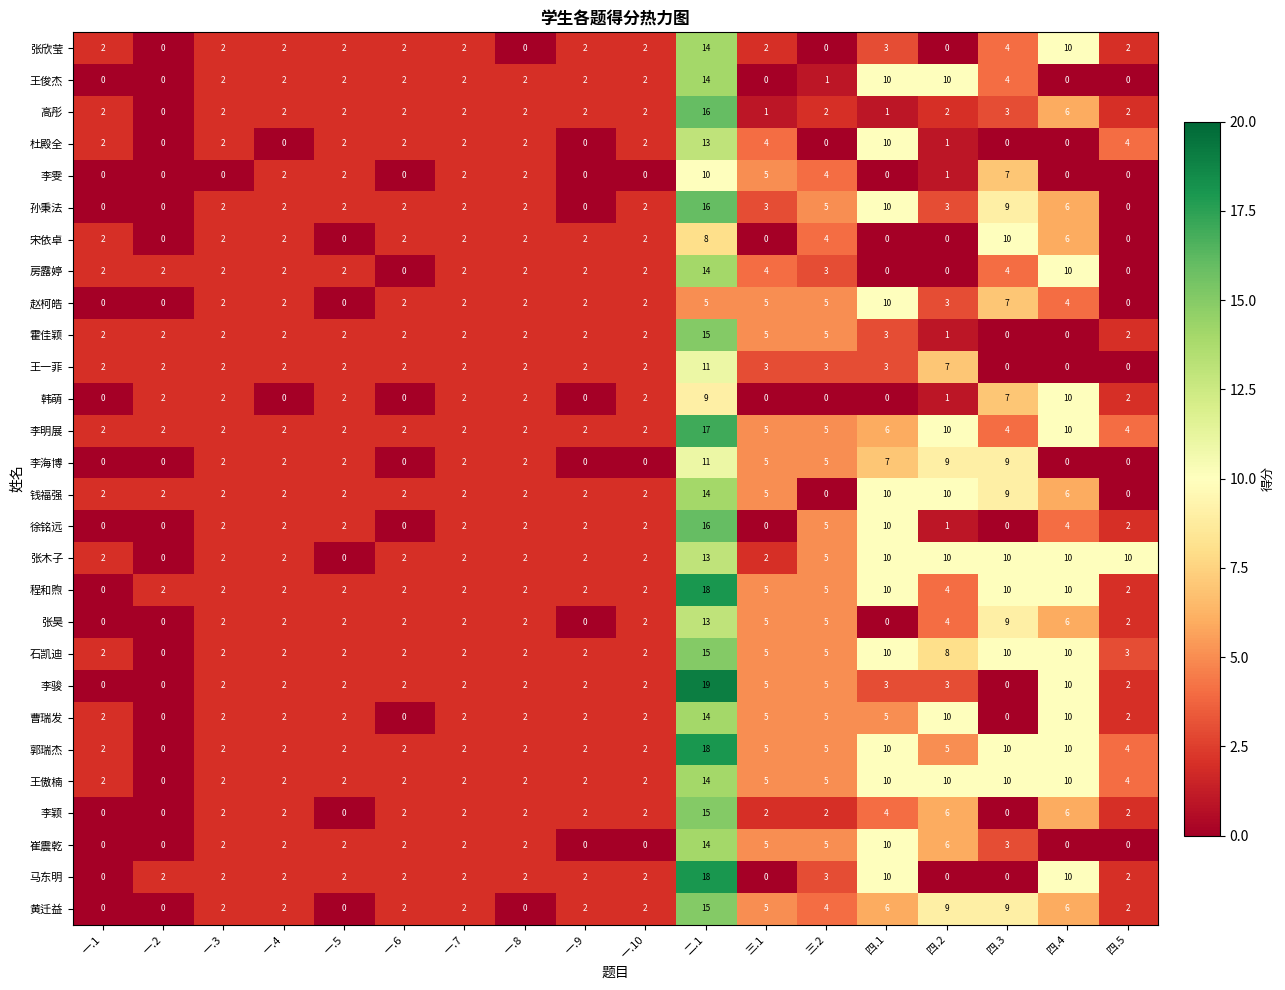

True or false: 徐铭远 has a value of 2 at 一.9.

True